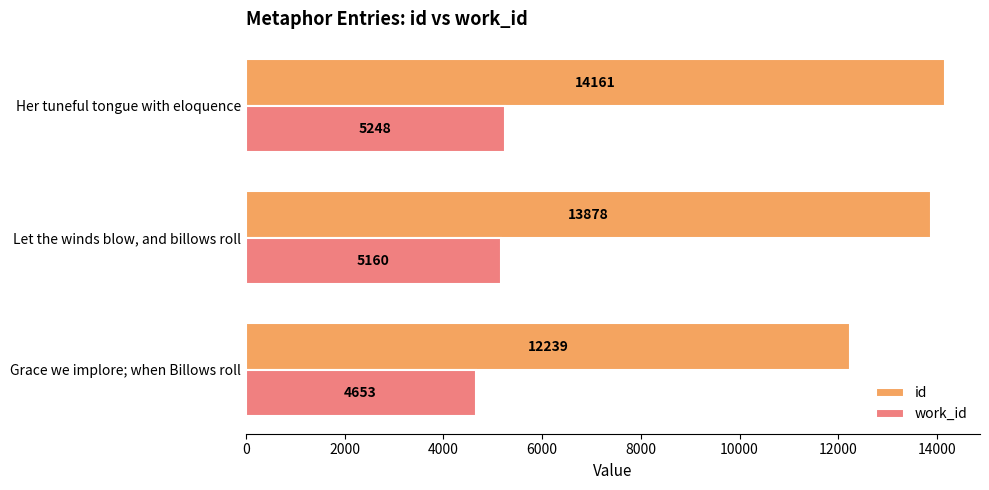

What value does the work_id series have at Her tuneful tongue with eloquence, to the nearest 100?

5200